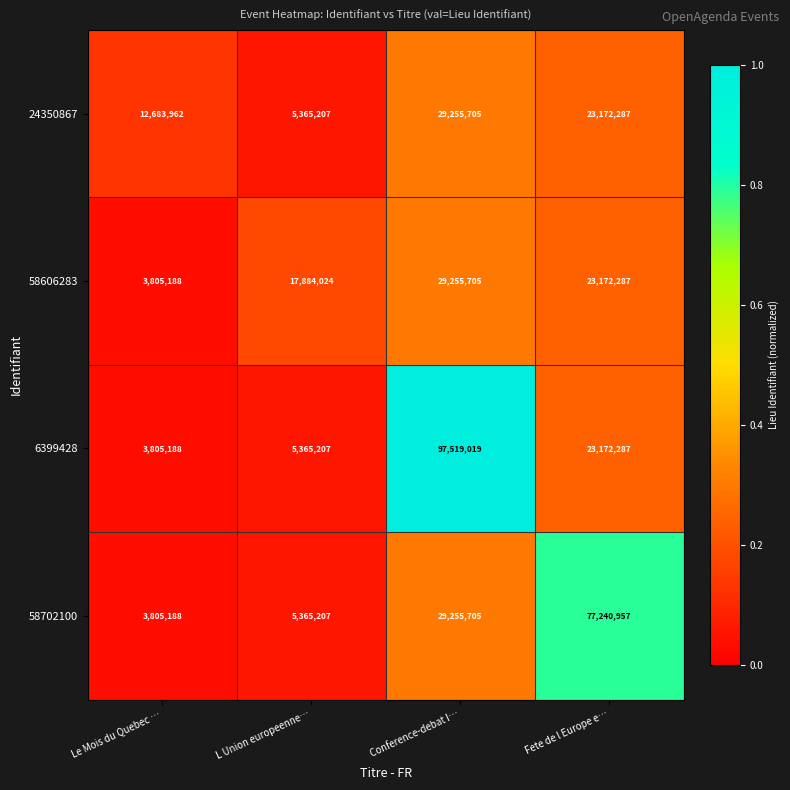

Count the number of data series in this chart.

4